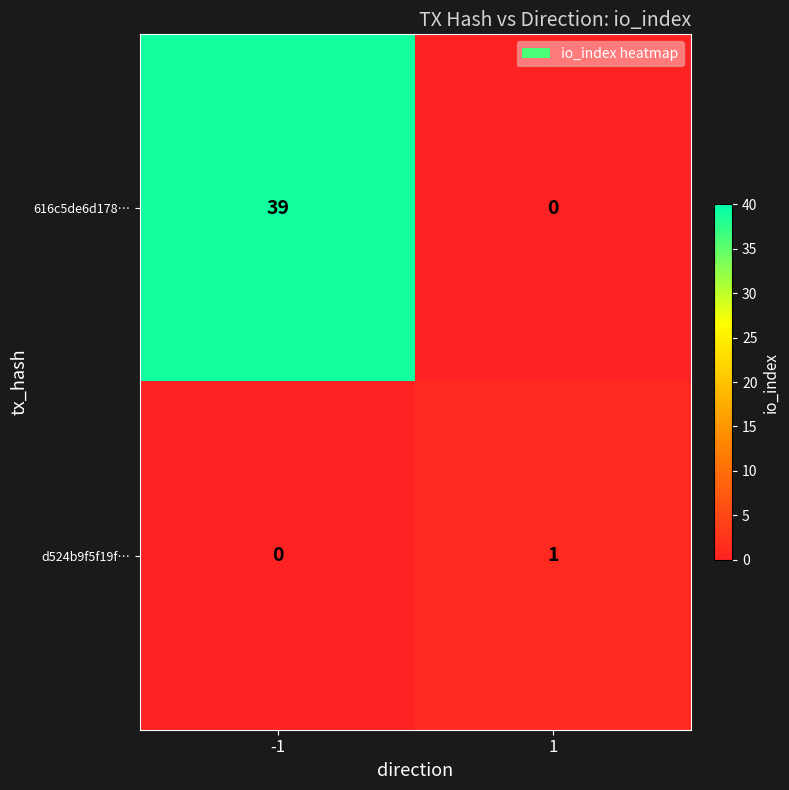

Is it true that 616c5de6d178… equals 62 at -1?

False